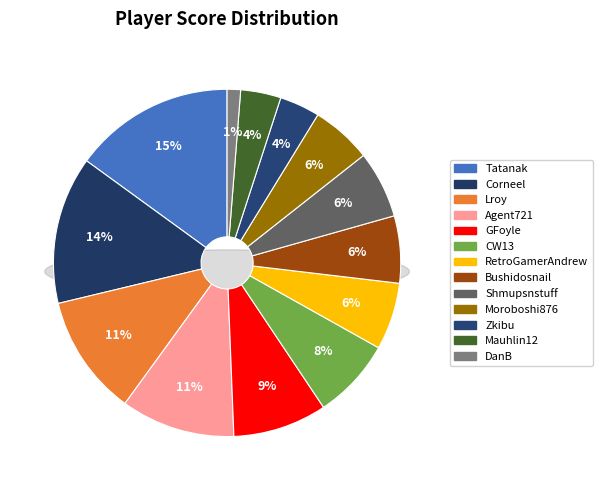

How many slices are in this pie chart?

13